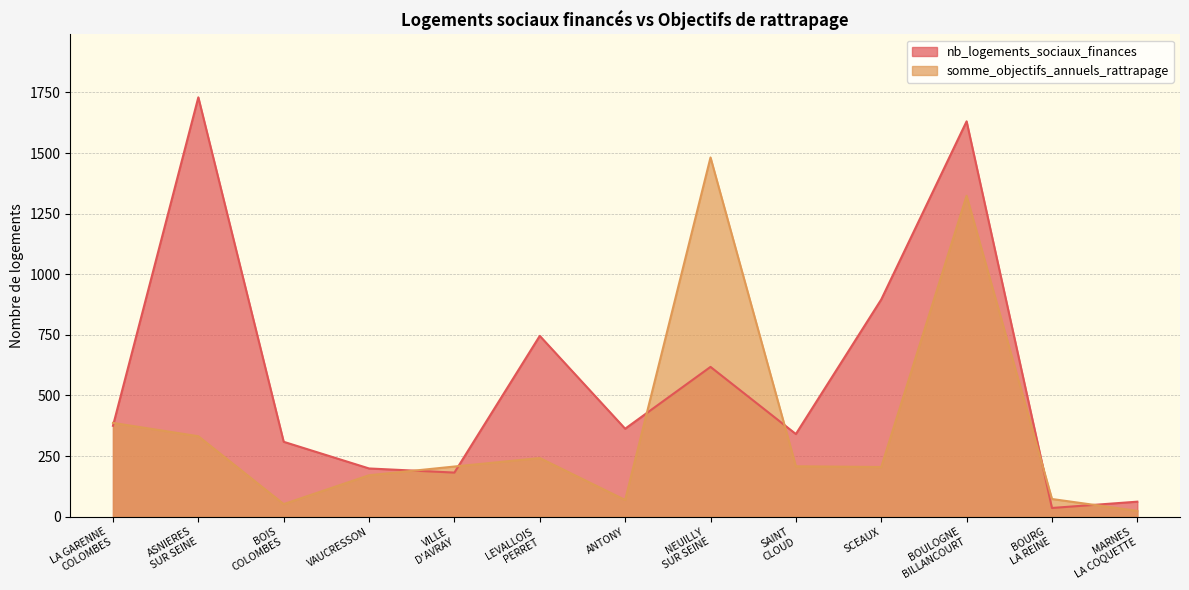

What position from the left is LEVALLOIS
PERRET?

6